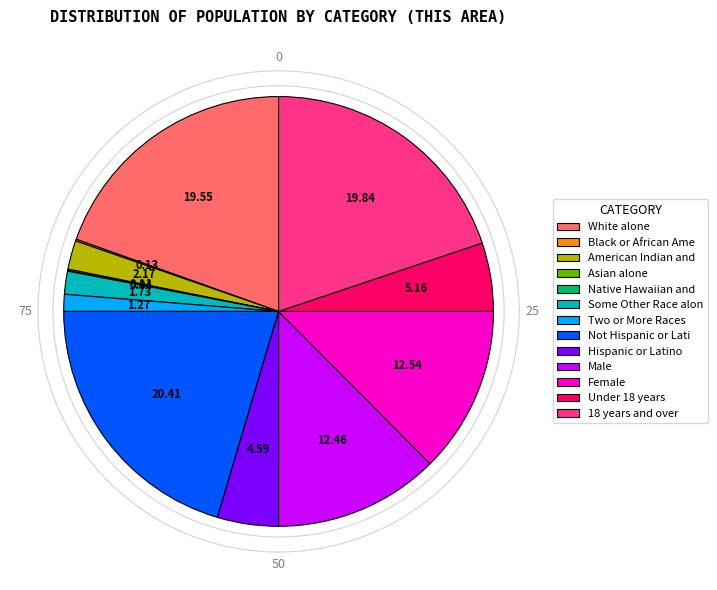

Approximately how many times larger is the value at Two or More Races compared to White alone?

0.1